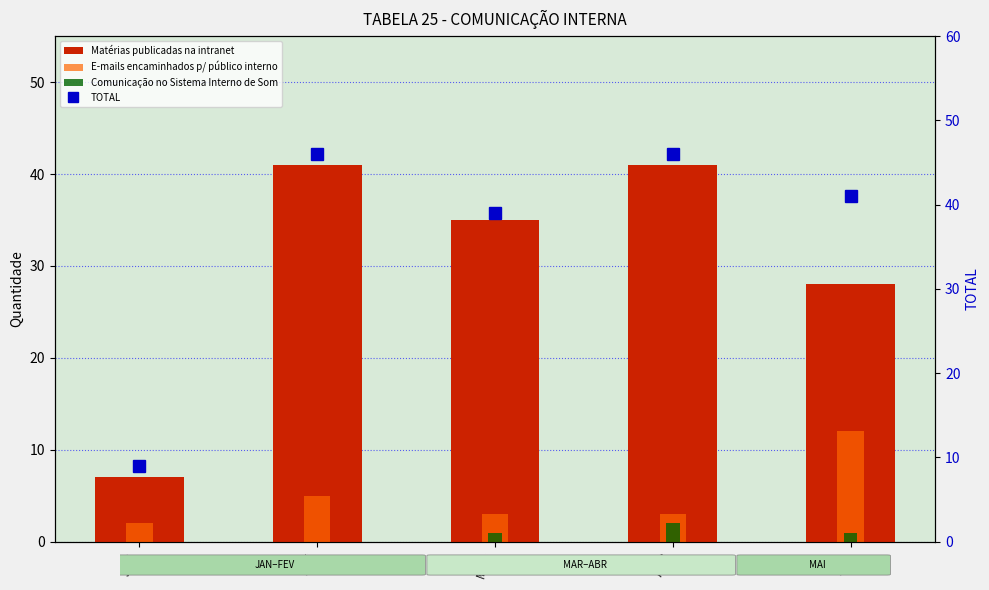

What is the greatest value displayed?

46